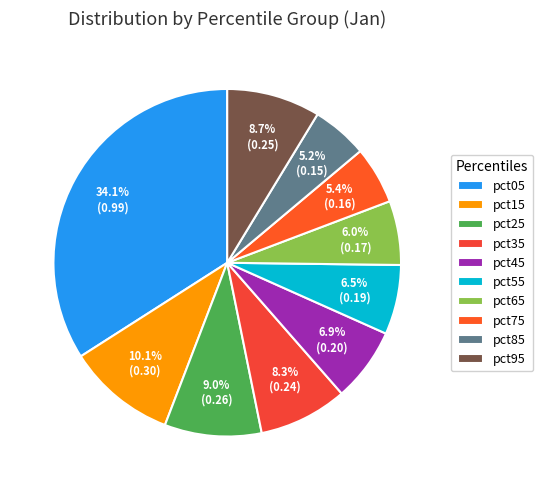

To the nearest percent, what percentage of the pie is pct05?

34%